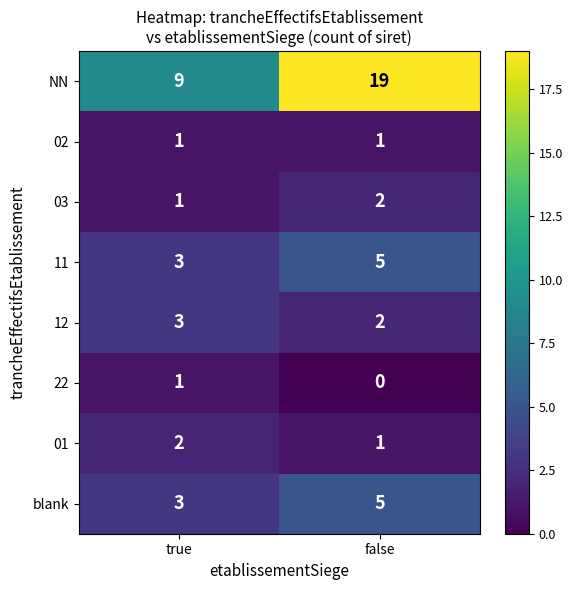

What value does the blank series have at true?

3